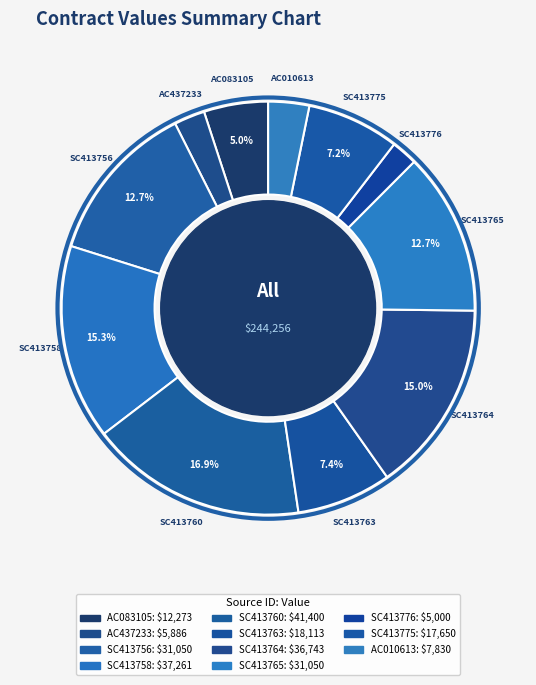

Does AC083105 represent more than half of the total?

No